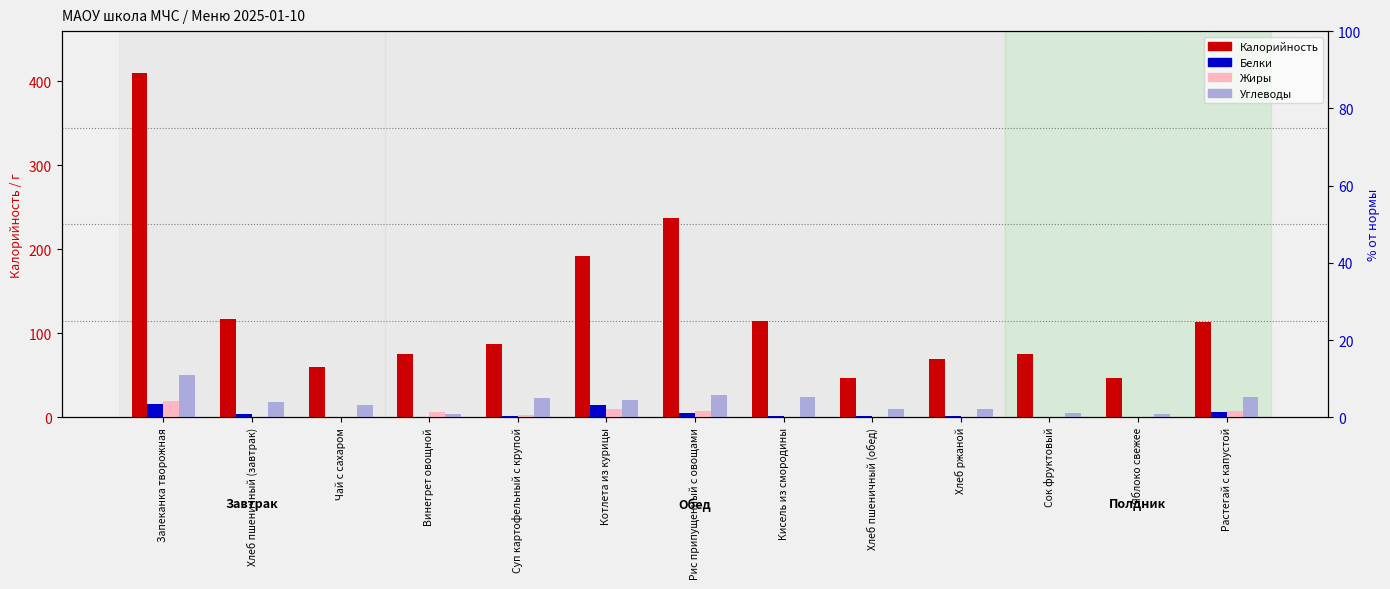

Reading right to left, what are all the values shown in this chart?

Калорийность: 113.0	47.0	75.0	69.0	46.8	114.6	237.9	192.0	87.2	75.0	60.0	116.9	410.1
Белки: 6.4	0.4	0.9	1.7	1.6	1.1	4.8	14.9	2.1	0.8	0.1	4.0	15.2
Жиры: 7.5	0.4	0.0	0.3	0.2	0.8	7.8	10.3	2.2	6.0	0.0	0.5	19.2
Углеводы: 24.7	3.8	5.0	9.7	9.7	24.5	26.3	20.1	22.6	4.4	15.0	18.1	50.7